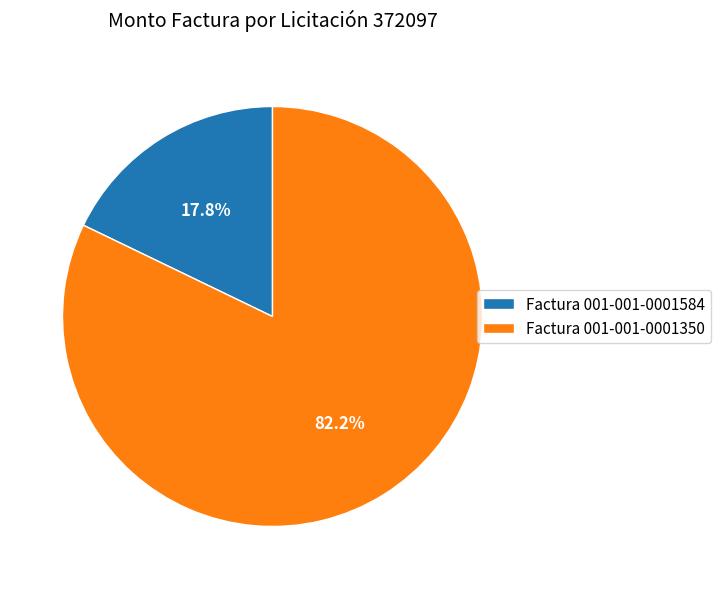

Does Factura 001-001-0001350 account for over 50% of the chart?

Yes